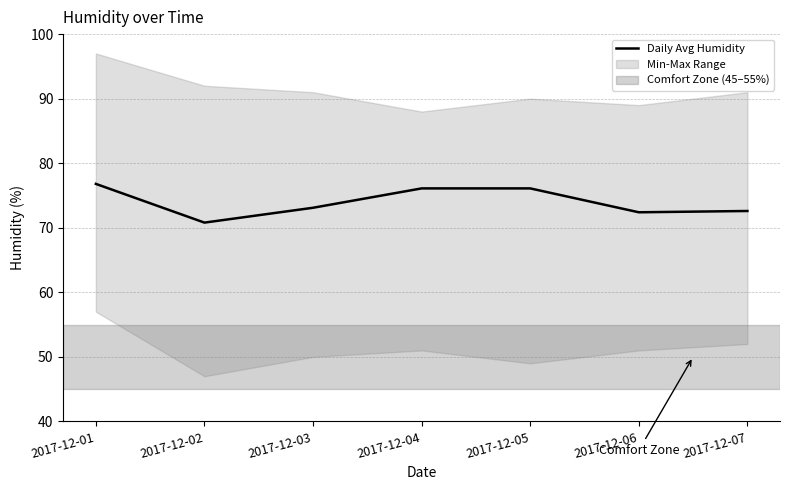

What is the greatest value displayed?

76.8